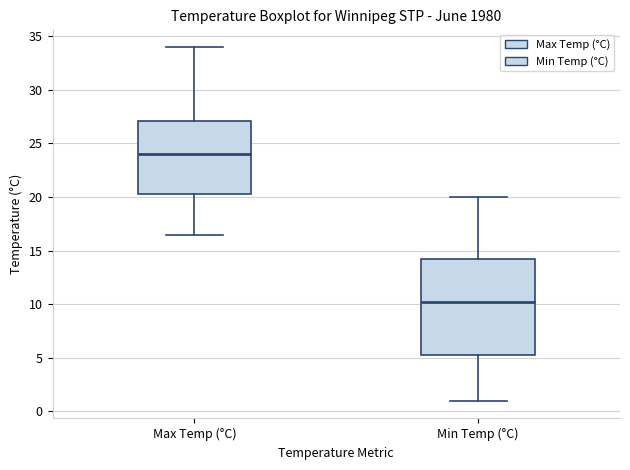

Reading left to right, transcribe this box plot: for each box, give where its median line is, the range the box spans, and where its two whiskers end, as read against the y-axis. The values are not printed on the chart, so give them approximately, as read against the axis.

Max Temp (°C): median 24.0, box 20.5 to 27.0, whiskers 16.5 to 34.0
Min Temp (°C): median 10.5, box 5.5 to 14.5, whiskers 1.0 to 20.0